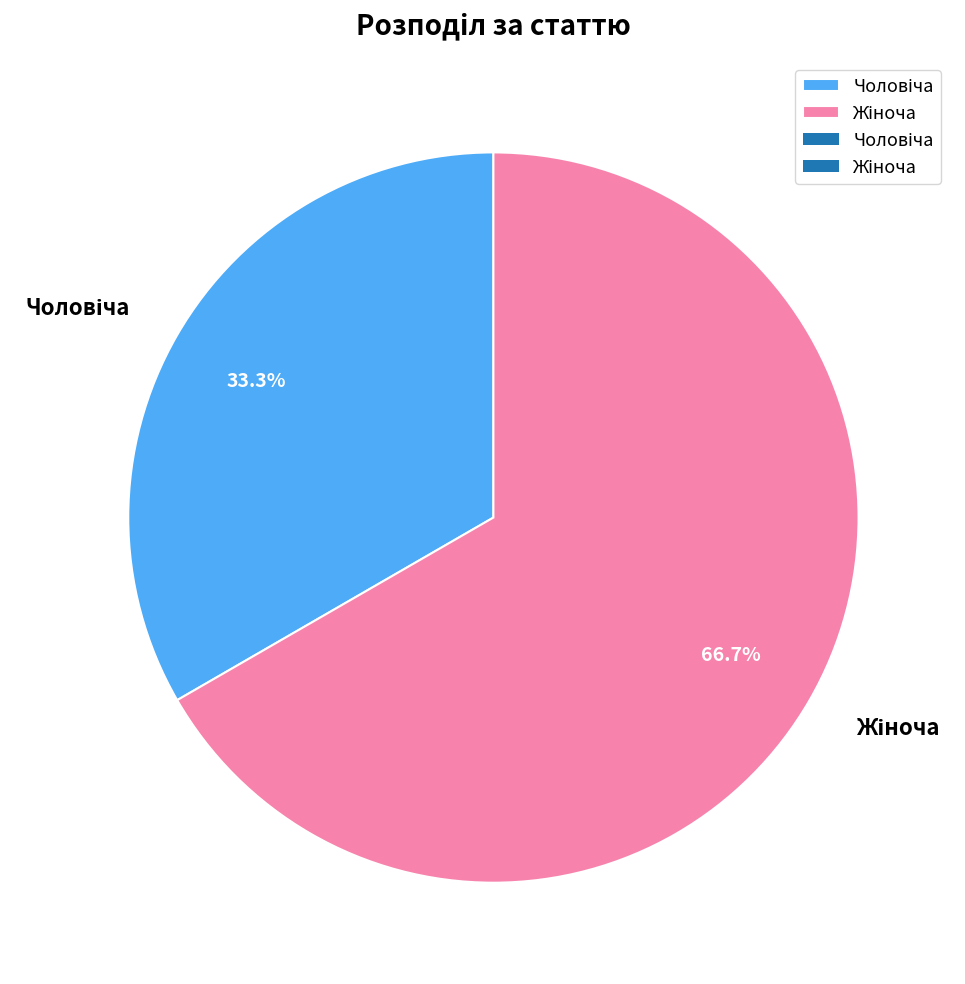

Is there any slice that represents more than half of the pie?

Yes